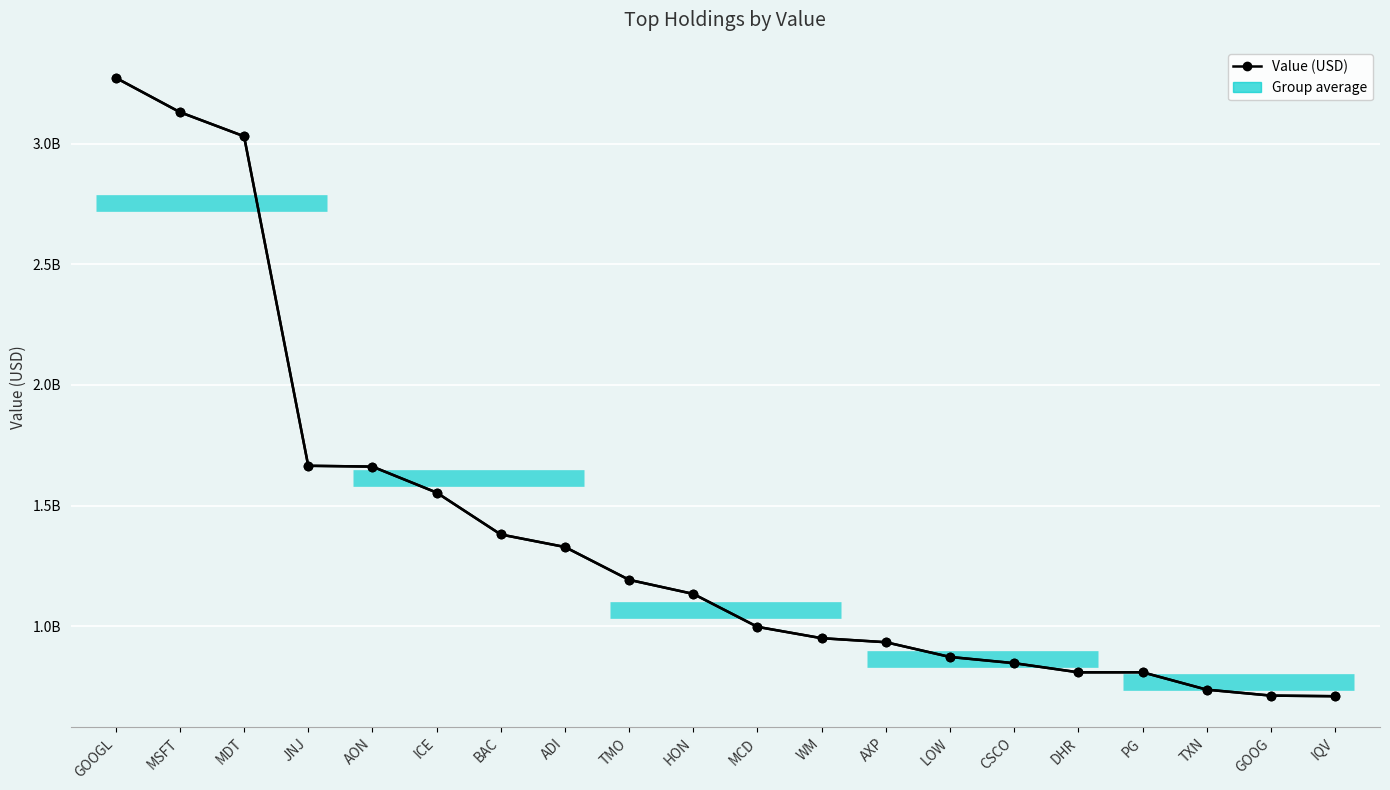

What is the difference between the values at MDT and CSCO?

2183209000